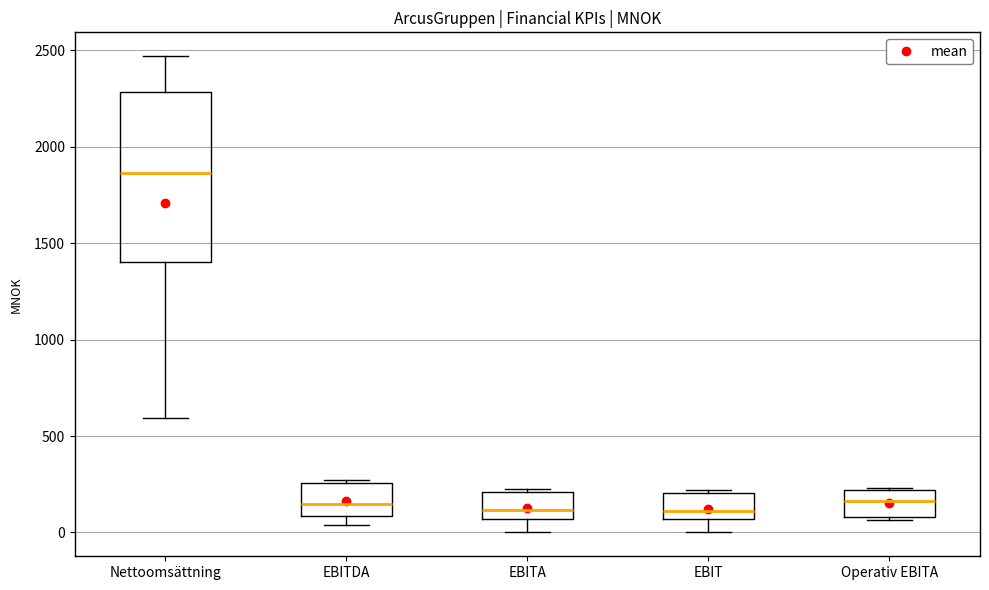

Reading left to right, transcribe this box plot: for each box, give where its median line is, the range the box spans, and where its two whiskers end, as read against the y-axis. The values are not printed on the chart, so give them approximately, as read against the axis.

Nettoomsättning: median 1850, box 1400 to 2300, whiskers 600 to 2450
EBITDA: median 150, box 100 to 250, whiskers 50 to 250
EBITA: median 100, box 50 to 200, whiskers 0 to 250
EBIT: median 100, box 50 to 200, whiskers 0 to 200 (just above the box's upper edge)
Operativ EBITA: median 150, box 100 to 200, whiskers 50 to 250